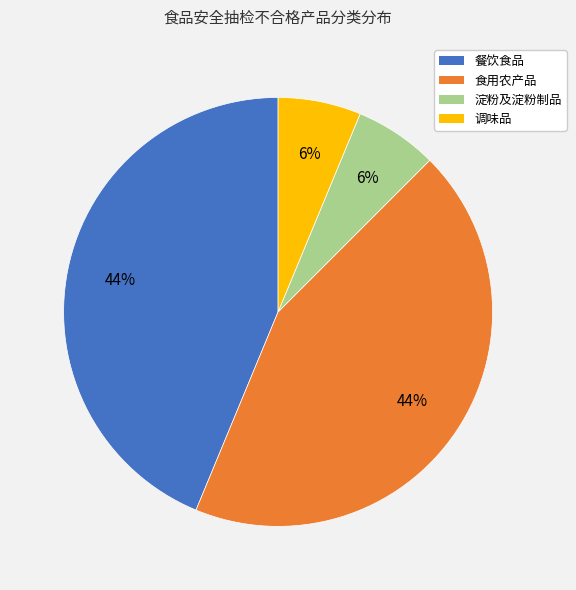

Is there a majority slice in this chart?

No